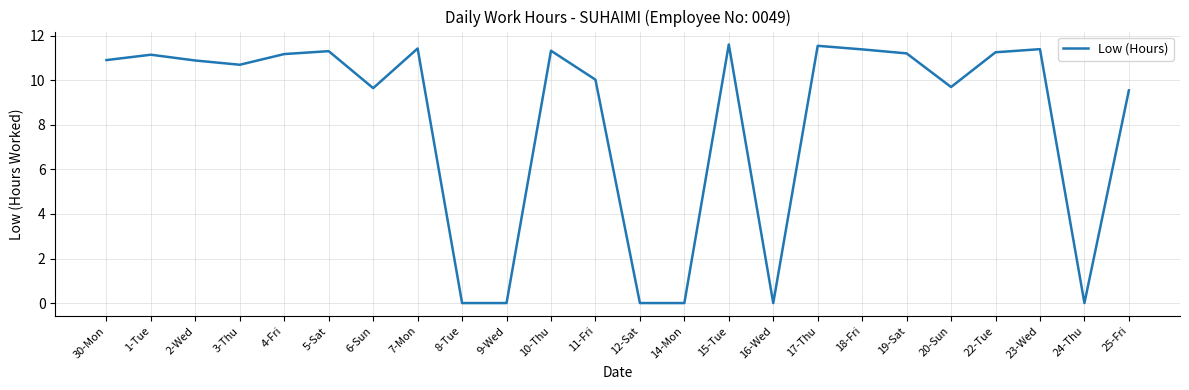

What is the difference between the maximum and minimum values?

11.6